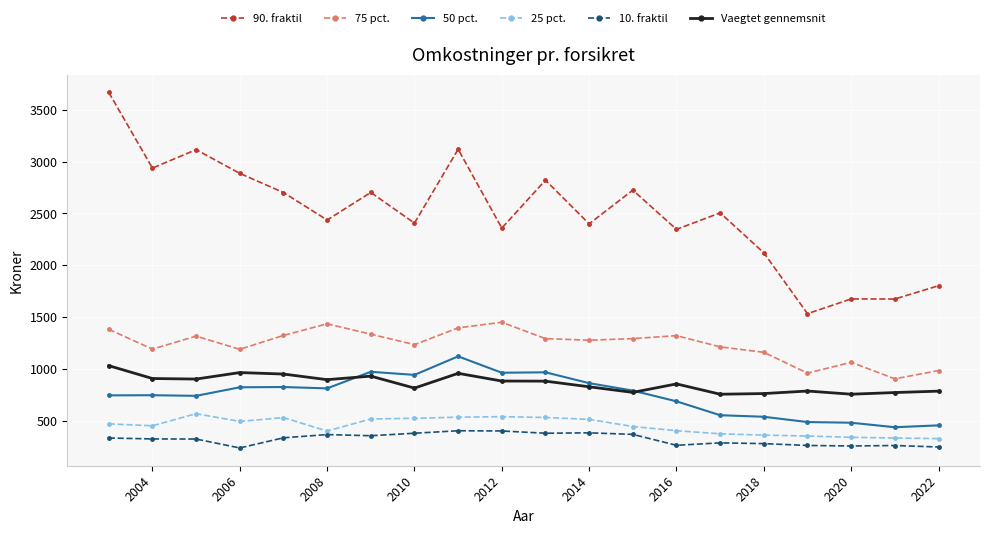

What is the value of the 75 pct. point at the 4th from the left?

1188.0